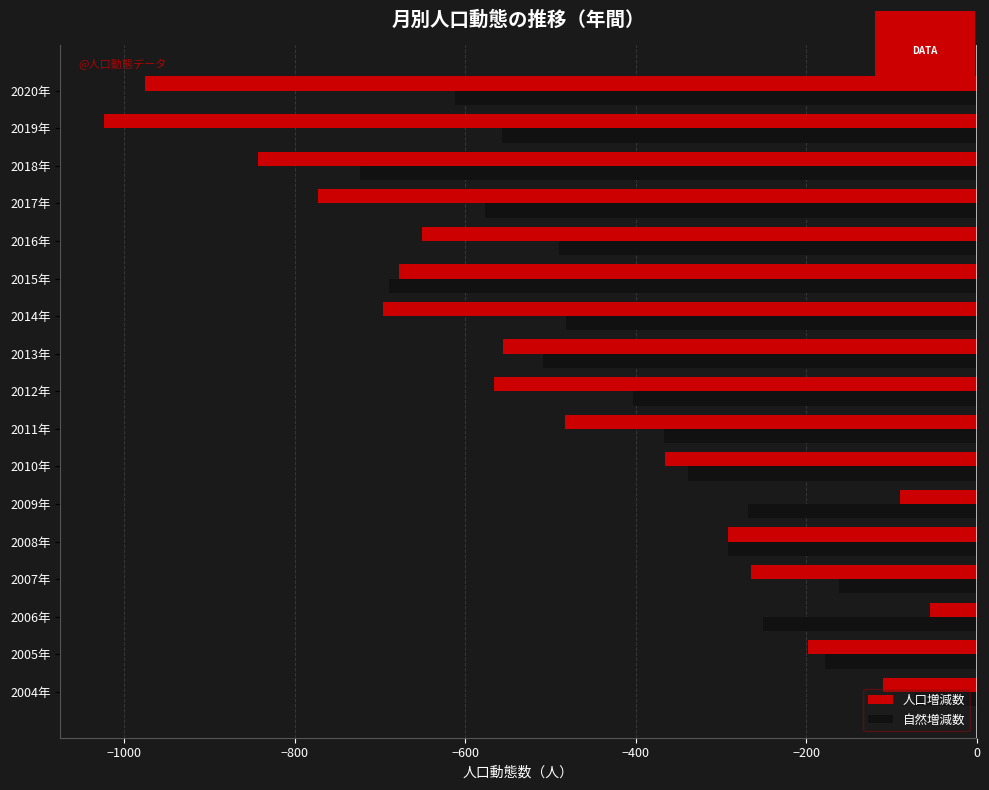

True or false: 自然増減数 has a value of -588 at 2010年.

False